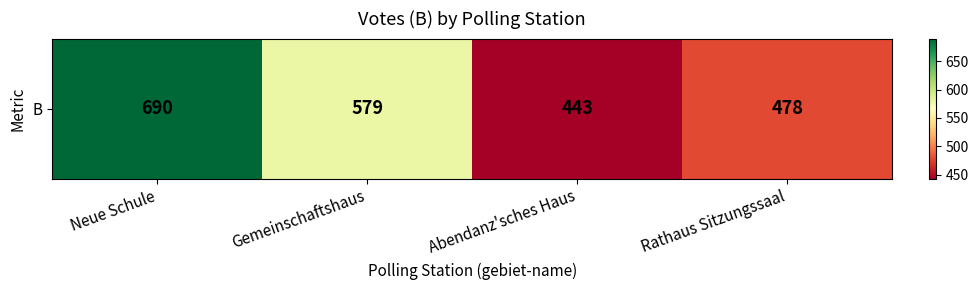

What is the approximate value at Rathaus Sitzungssaal, to the nearest 10?

480